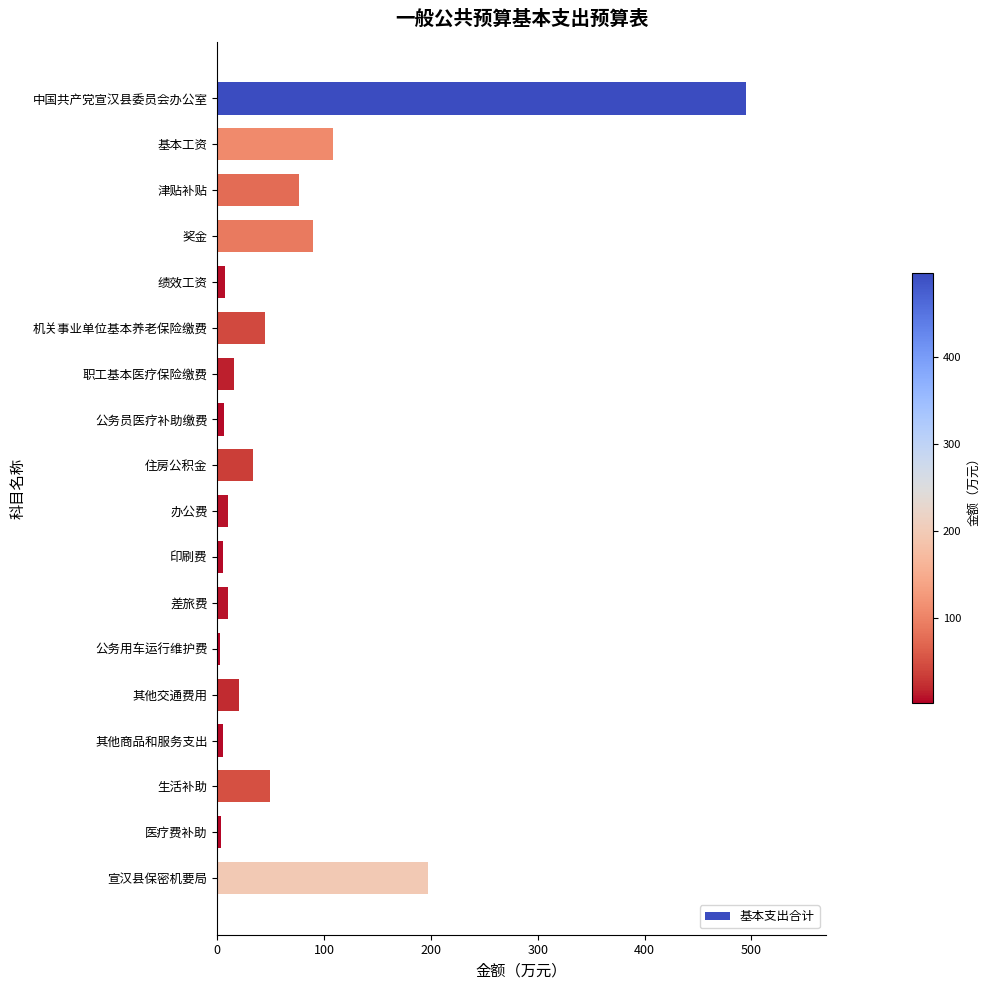

How many data points does each series have?

18